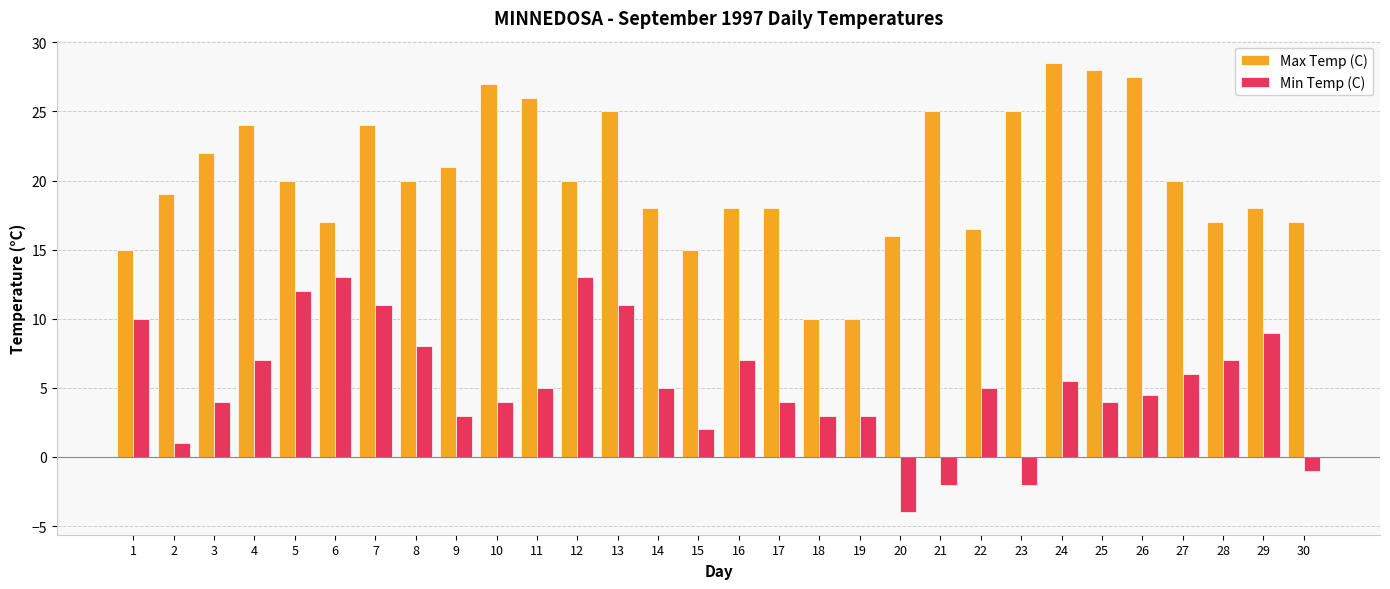

What is the sum of all Min Temp (C) values?

158.0